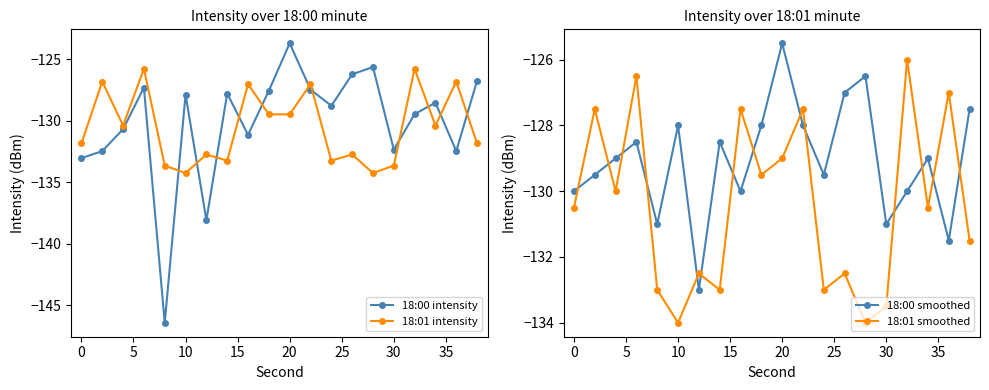

True or false: 18:01 intensity and 18:00 intensity cross at least once.

True